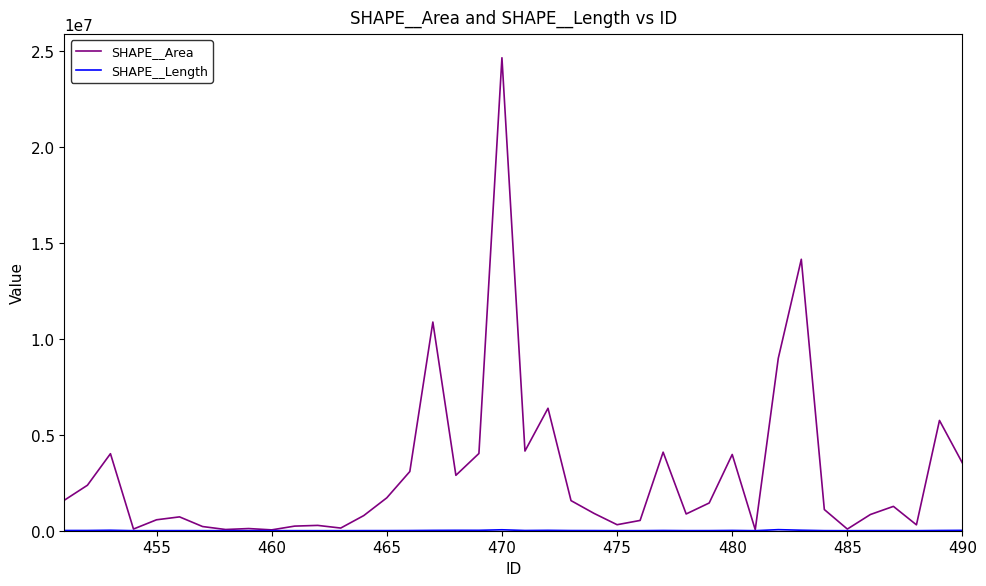

What is the greatest value displayed?

24632093.7